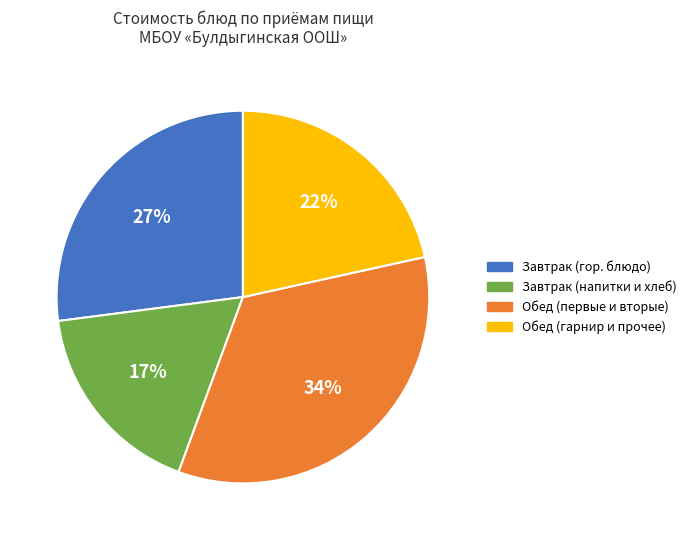

How many slices are in this pie chart?

4